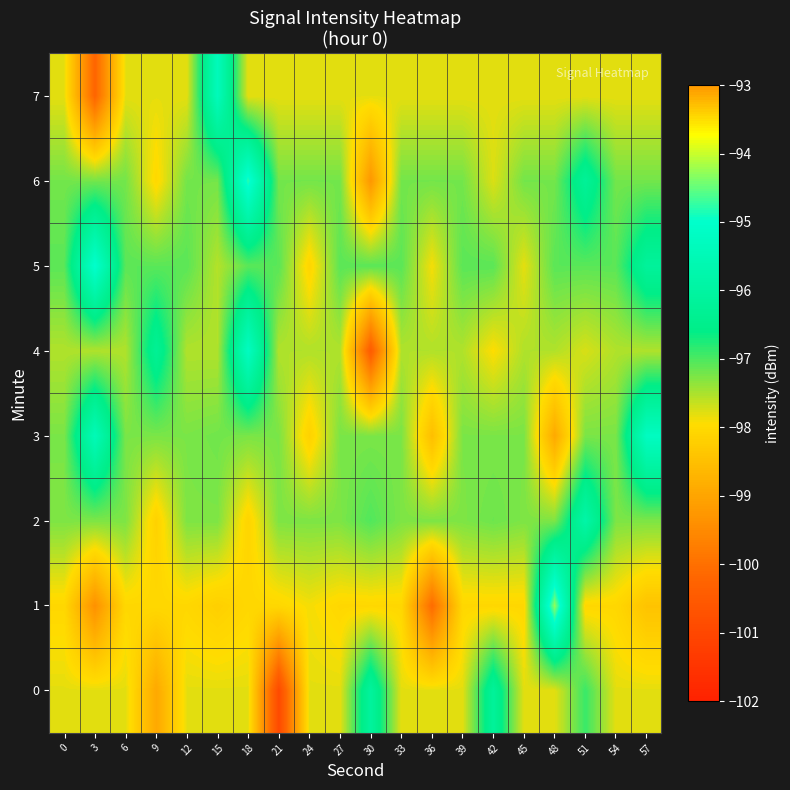

What is the difference between the highest and lowest values at 12?

1.0